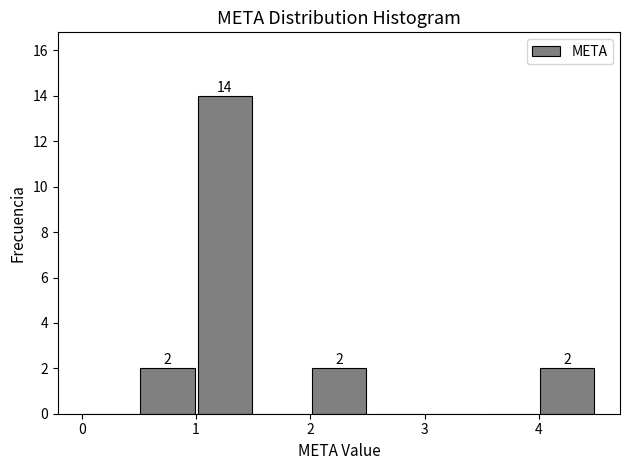

Which range on the x-axis has the tallest bar?

1.0 to 1.5